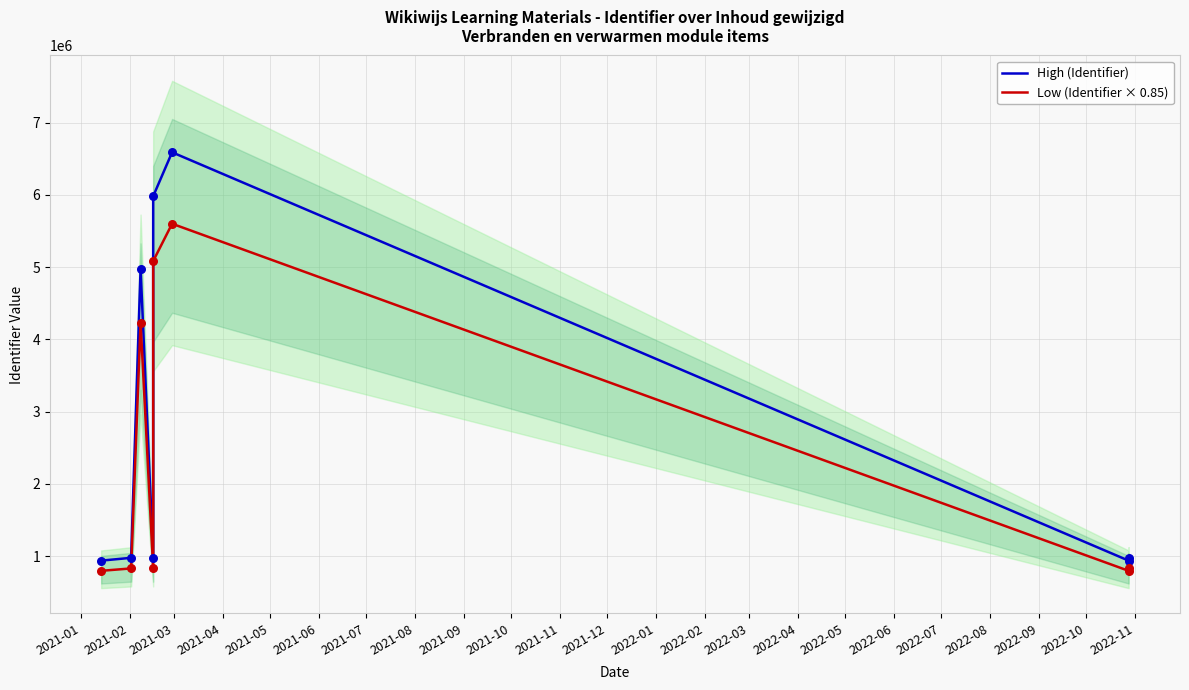

Which series contains the highest Y value?

High (Identifier)